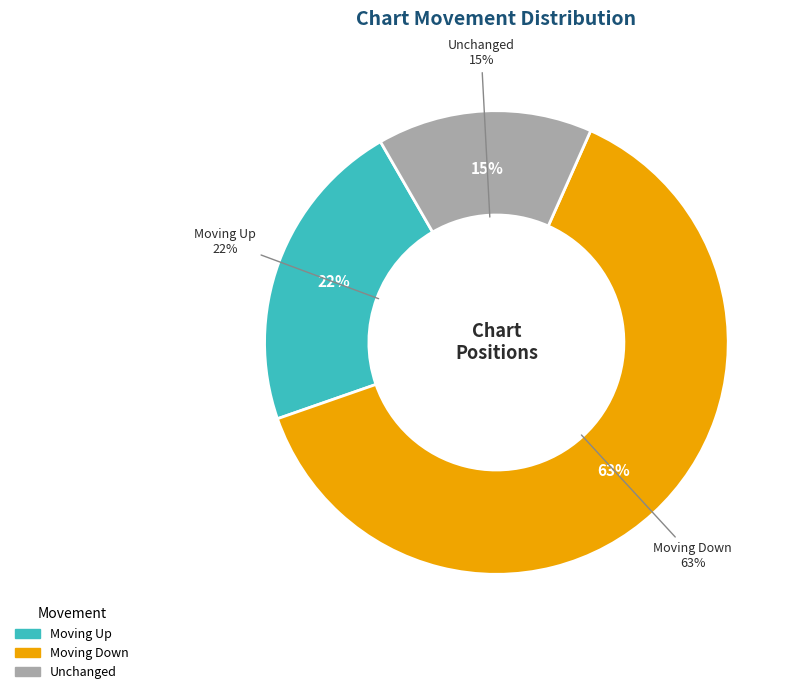

Count the number of slices in the pie.

3